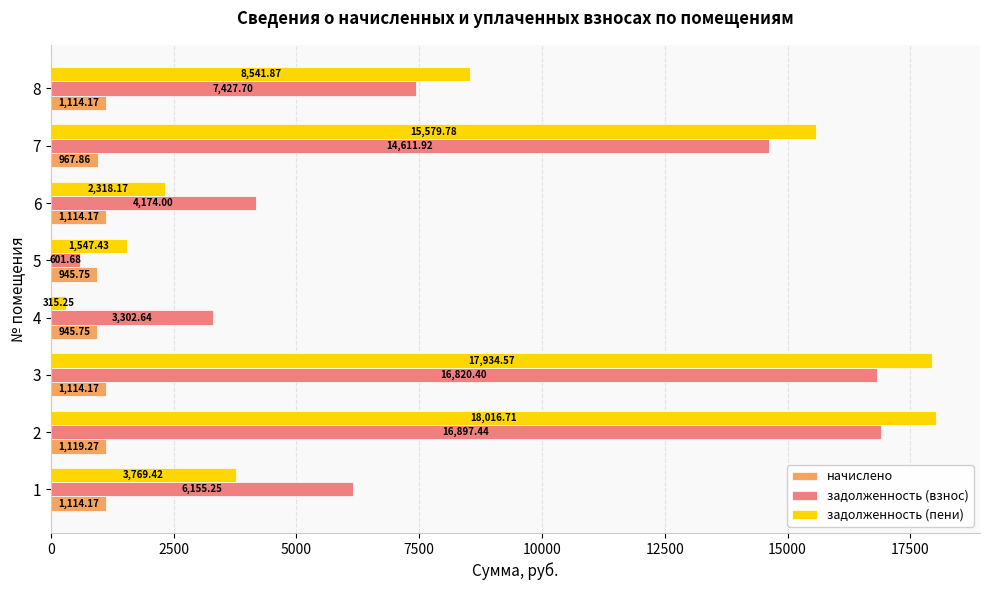

Is the value of задолженность (пени) at 2 greater than the value of начислено at 2?

Yes